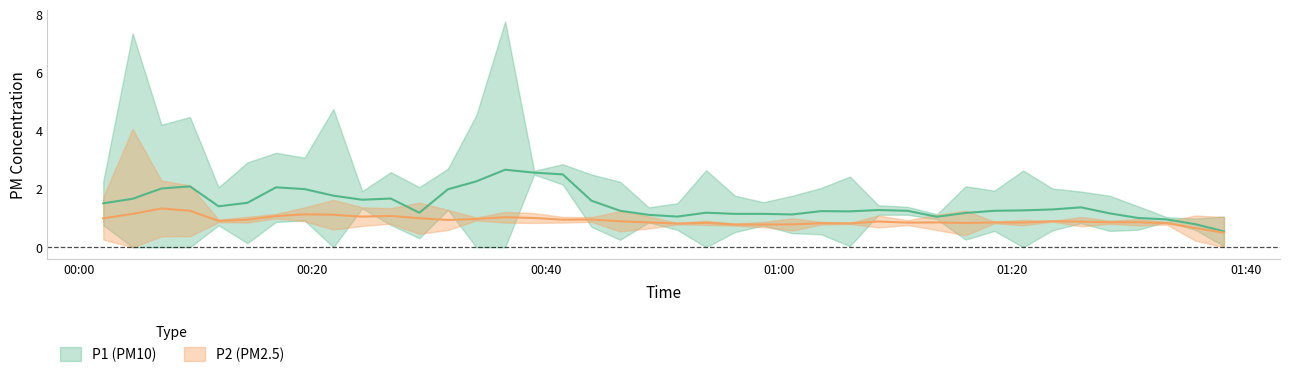

True or false: P2 has a value of 1.0 at 24.

False